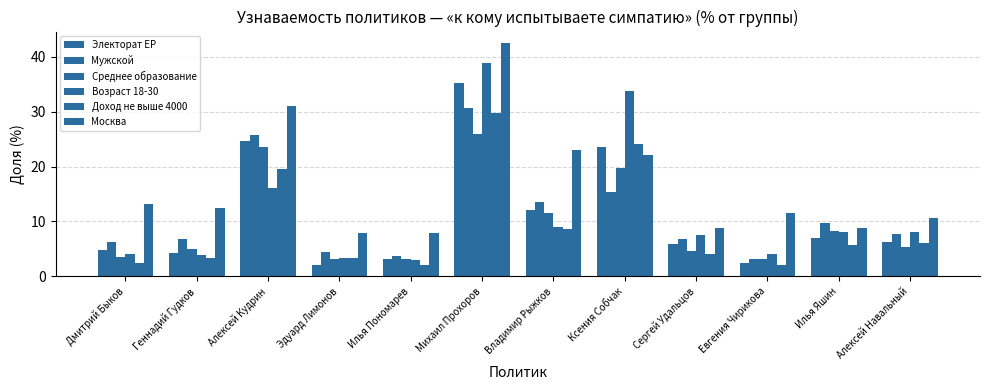

How many values in the Доход не выше 4000 series exceed 5?

6